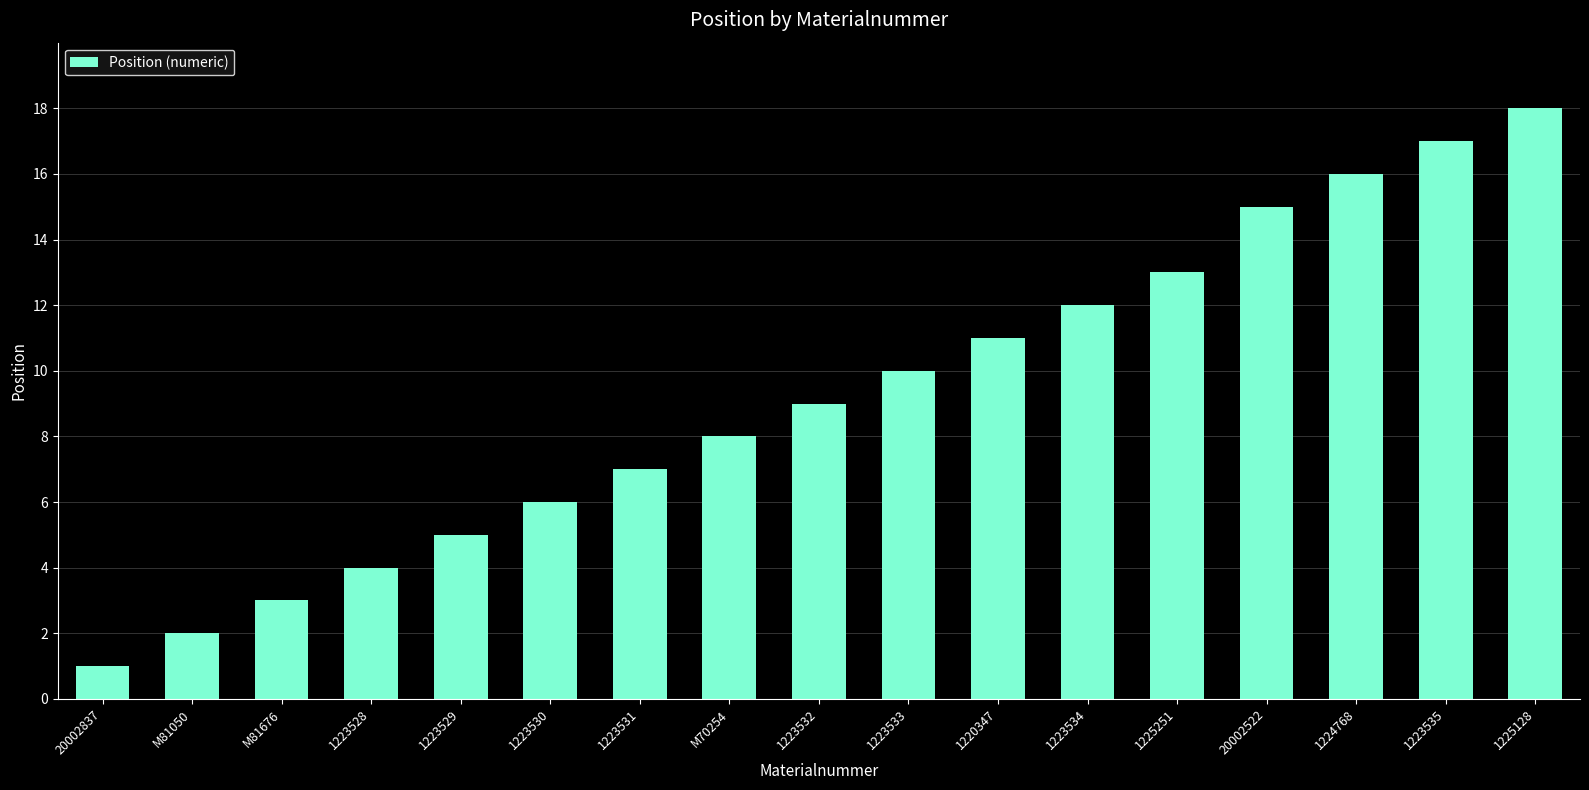

What is the ratio of the value at 1224768 to the value at 20002522?

1.1